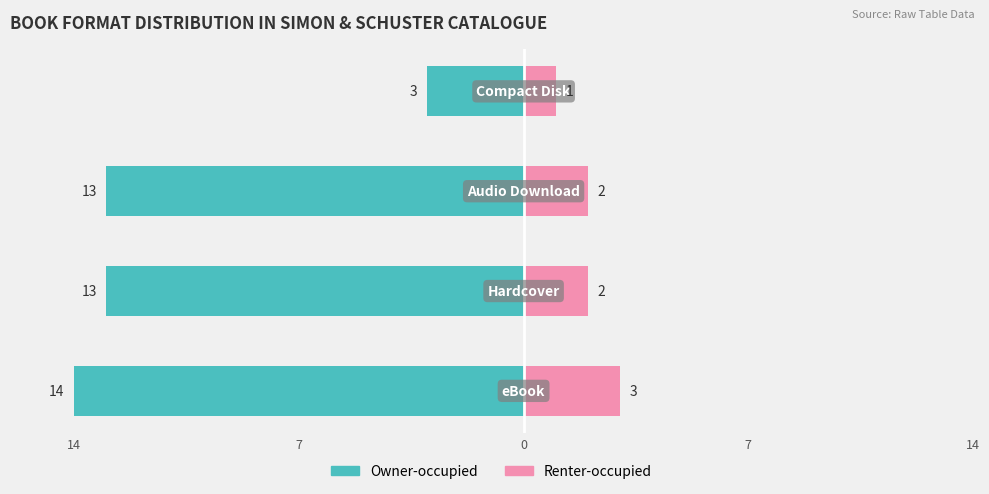

What is the difference between the second highest and minimum values in the Renter-occupied series?

1